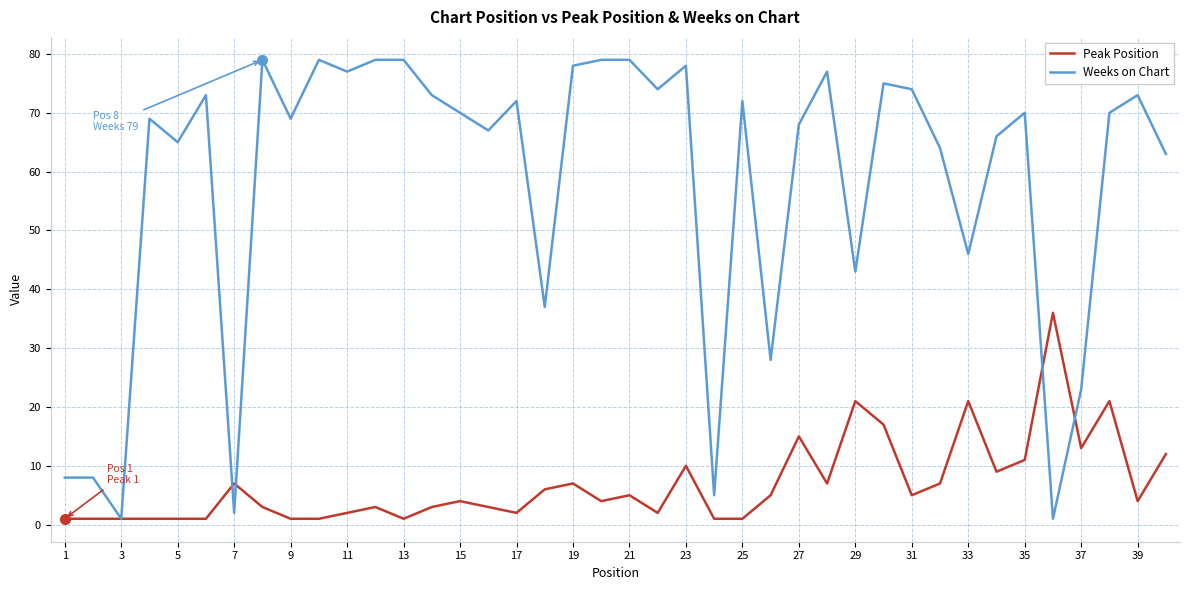

Which series has the widest spread of values?

Weeks on Chart